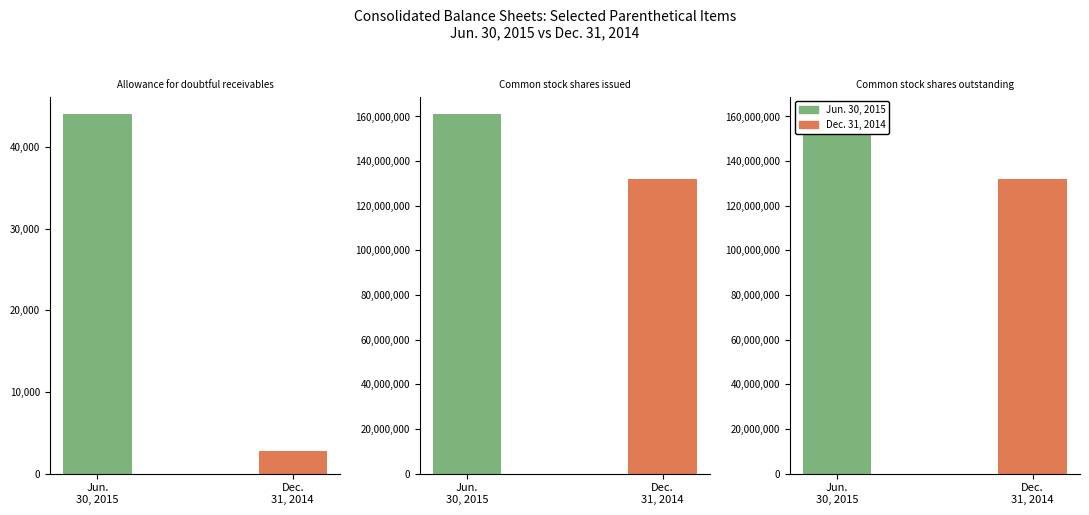

Is it true that Dec. 31, 2014 equals 132017178 at Common stock shares issued?

True